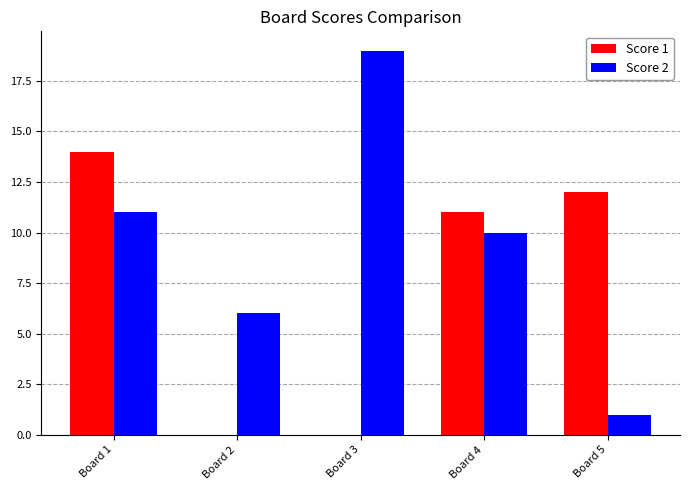

Are the bars horizontal?

No